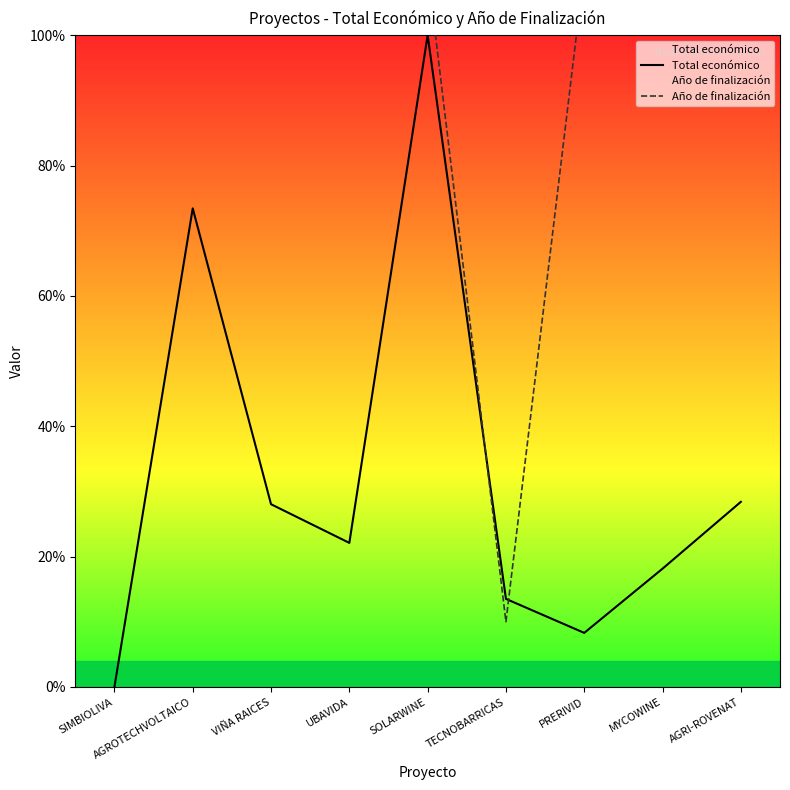

What is the average value of the Total económico series?

32.4